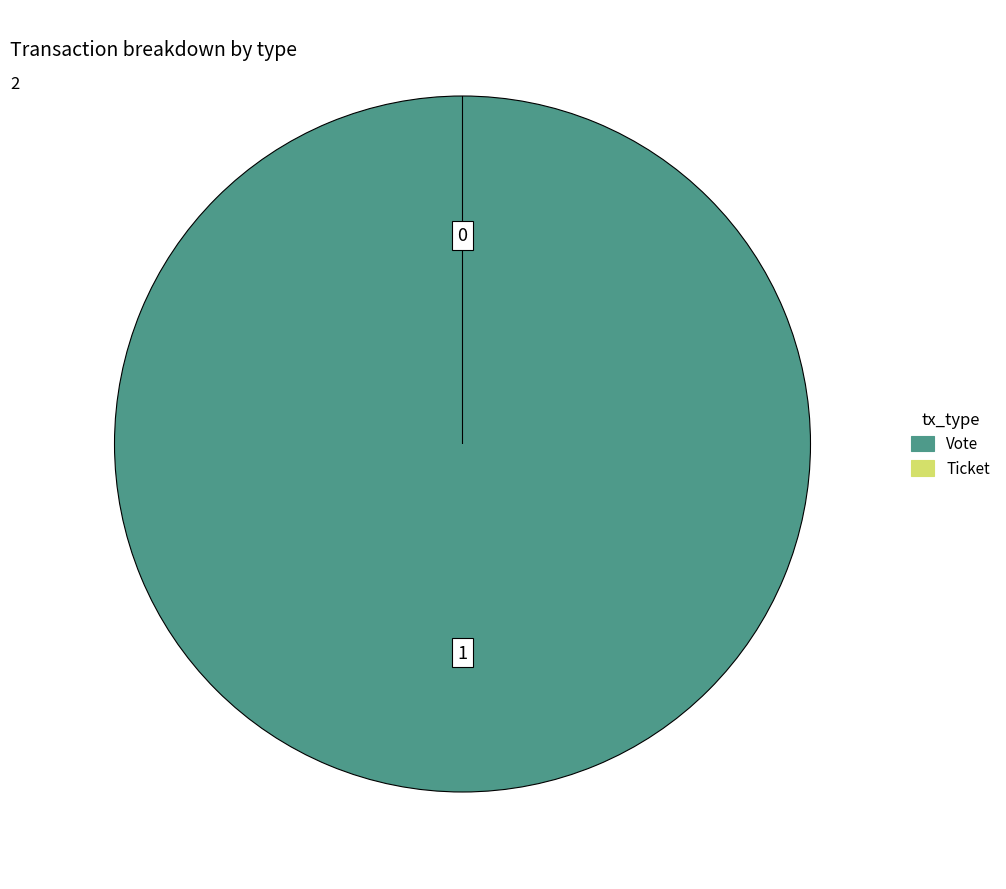

To the nearest percent, what is the difference between the Ticket and Vote slice percentages?

100%